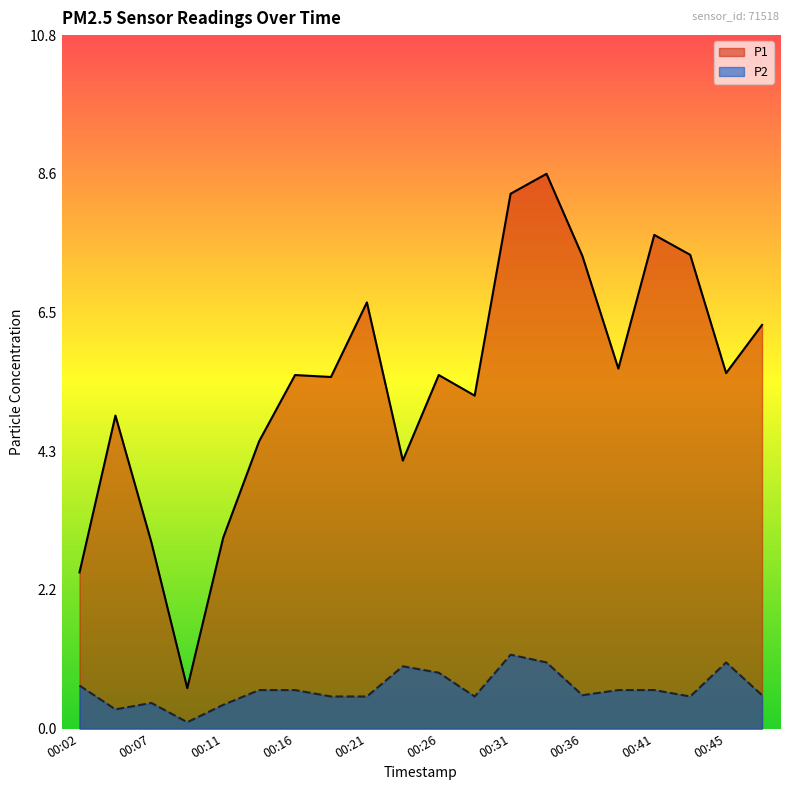

Which series changed the most between 00:21 and 00:23?

P1